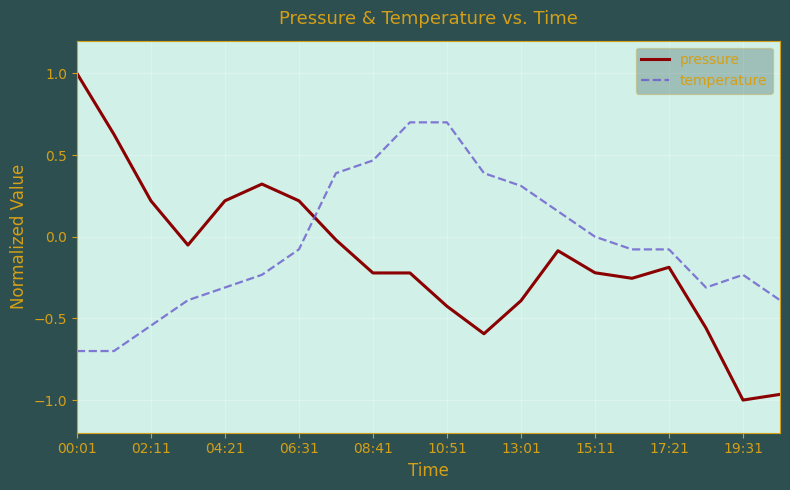

Rank the series by their maximum value, from highest to lowest.

pressure, temperature